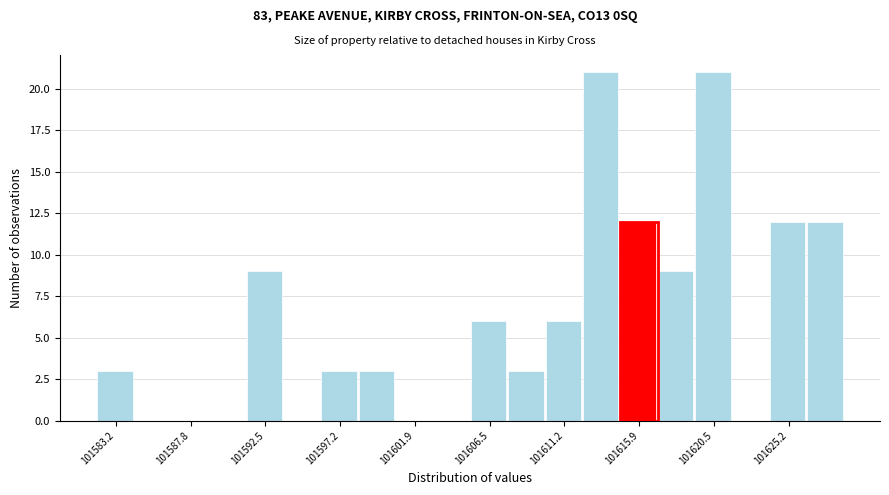

Reading left to right, transcribe this chart: for each bar, give the range it covers on the x-axis and its height. Neither the bar edges nor the heights are printed on the chart, so give them approximately, as read against the axes.

101582.0 to 101584.5: 3
101584.5 to 101586.5: 0
101586.5 to 101589.0: 0
101589.0 to 101591.5: 0
101591.5 to 101593.5: 9
101593.5 to 101596.0: 0
101596.0 to 101598.5: 3
101598.5 to 101600.5: 3
101600.5 to 101603.0: 0
101603.0 to 101605.5: 0
101605.5 to 101607.5: 6
101607.5 to 101610.0: 3
101610.0 to 101612.5: 6
101612.5 to 101614.5: 21
101614.5 to 101617.0: 12
101617.0 to 101619.5: 9
101619.5 to 101621.5: 21
101621.5 to 101624.0: 0
101624.0 to 101626.5: 12
101626.5 to 101628.5: 12